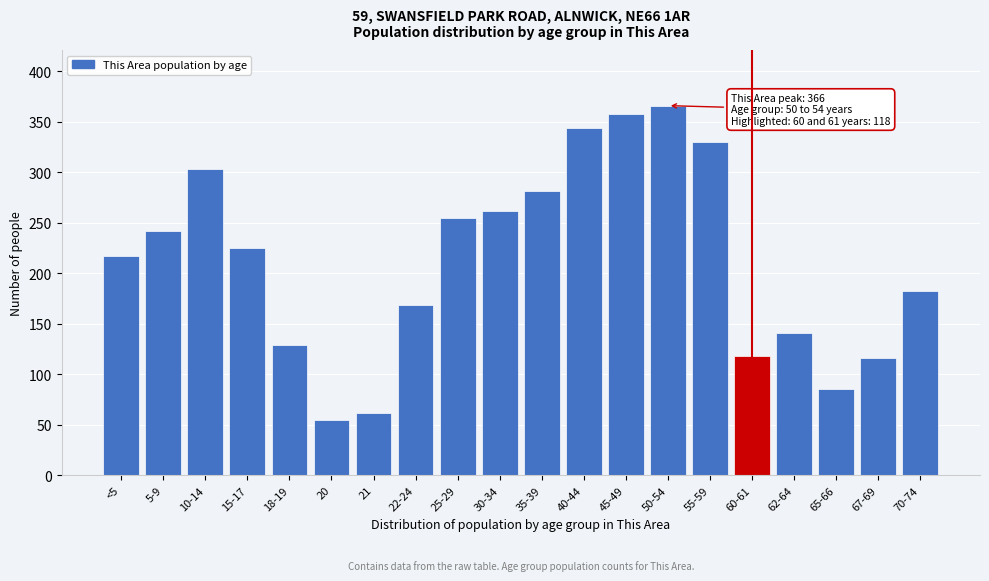

Reading left to right, extract all data points from this chart.

217	242	303	225	129	55	62	169	255	262	282	344	358	366	330	118	141	86	116	183